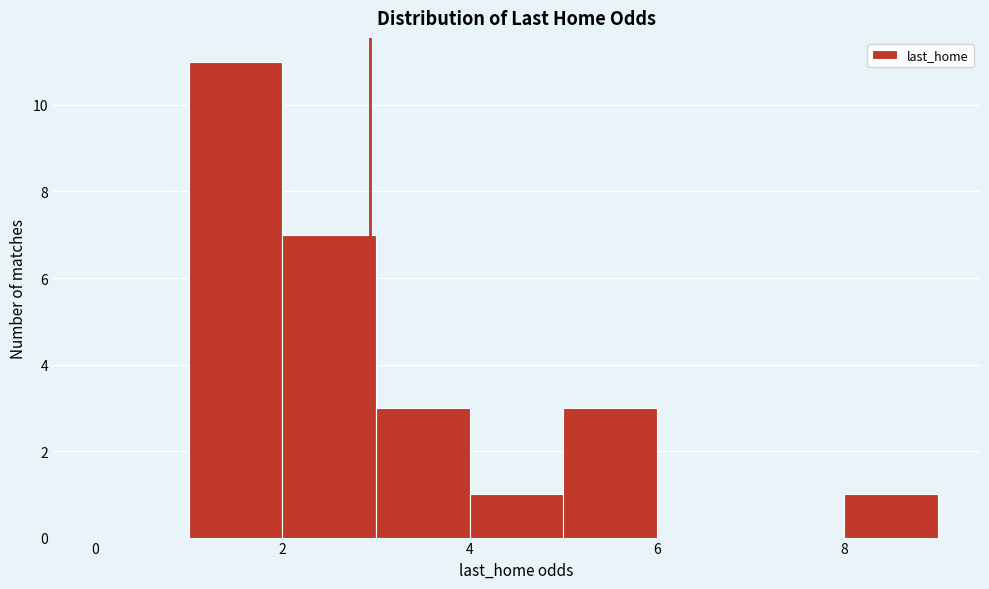

What is the height of the bar covering 8 to 9 on the x-axis? The values are not printed on the chart, so give them approximately, as read against the axis.

1